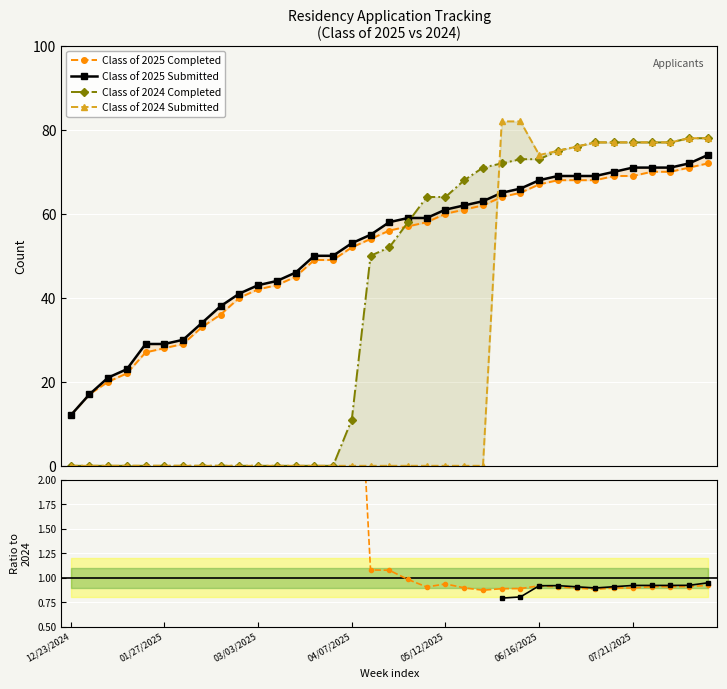

Is it true that Class of 2024 Completed equals 78.0 at 34?

True